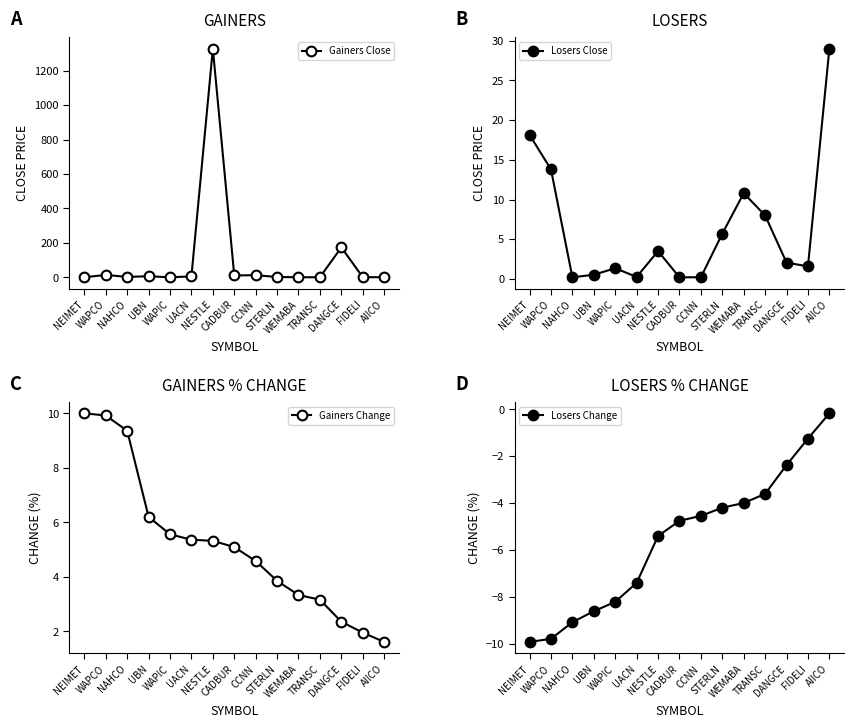

At which label does Losers Change reach its peak?

AIICO